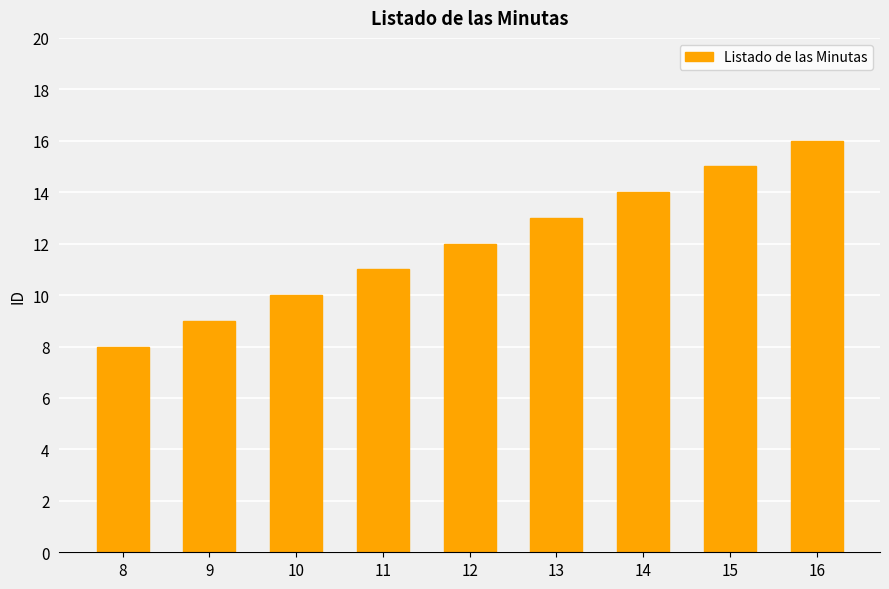

Reading left to right, transcribe all the data shown in this chart.

8=8	9=9	10=10	11=11	12=12	13=13	14=14	15=15	16=16